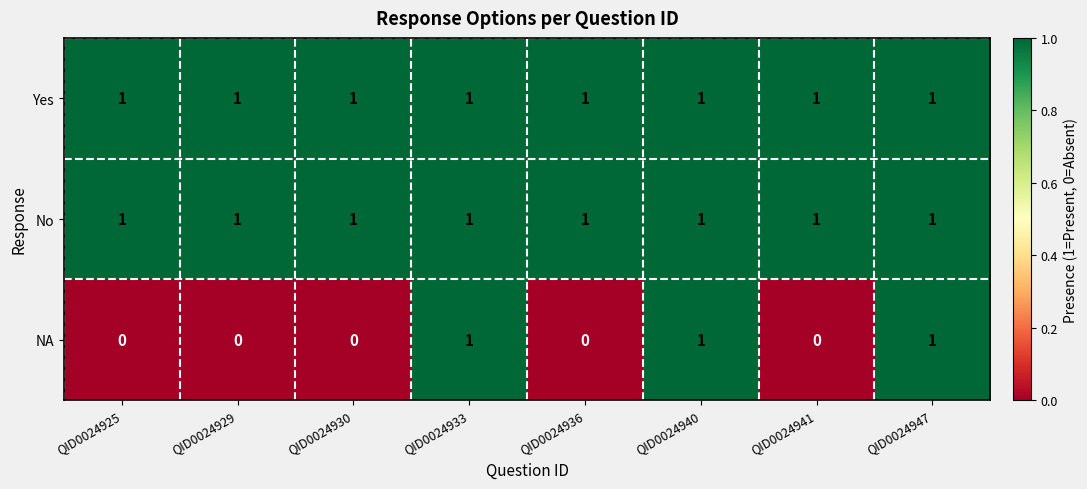

Is it true that NA equals 1 at QID0024933?

True